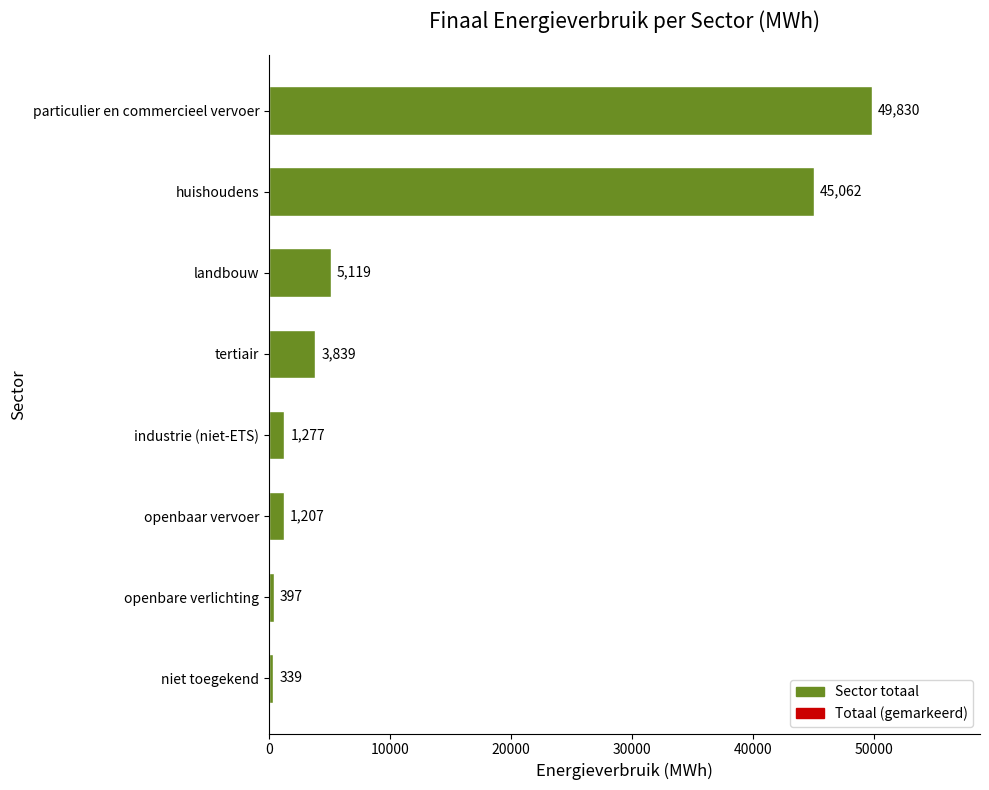

What is the value of the 6th bar from the top?

1207.5